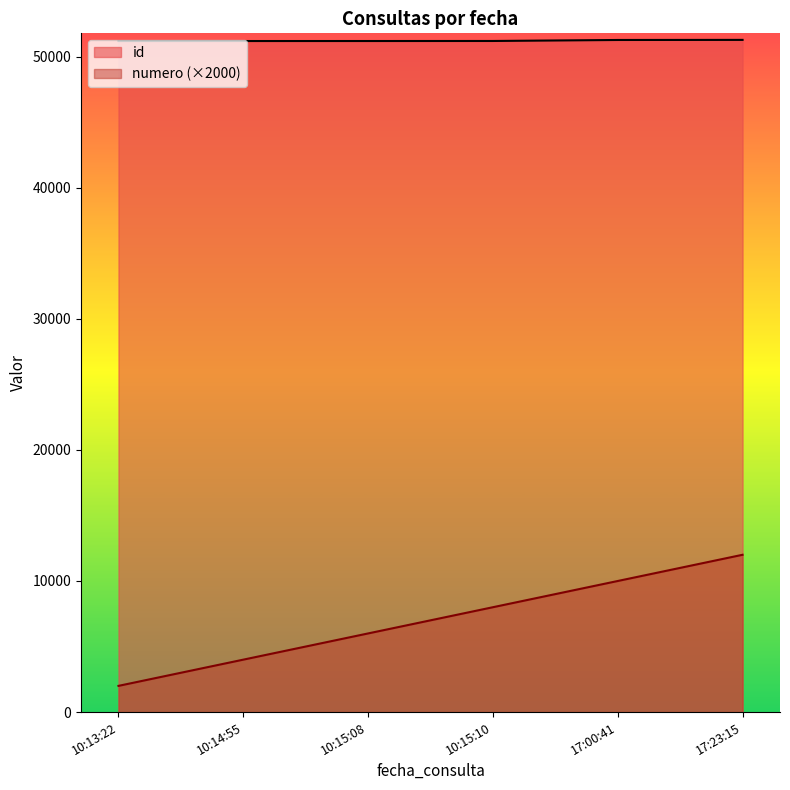

True or false: id has a value of 51269 at 17:00:41.

True